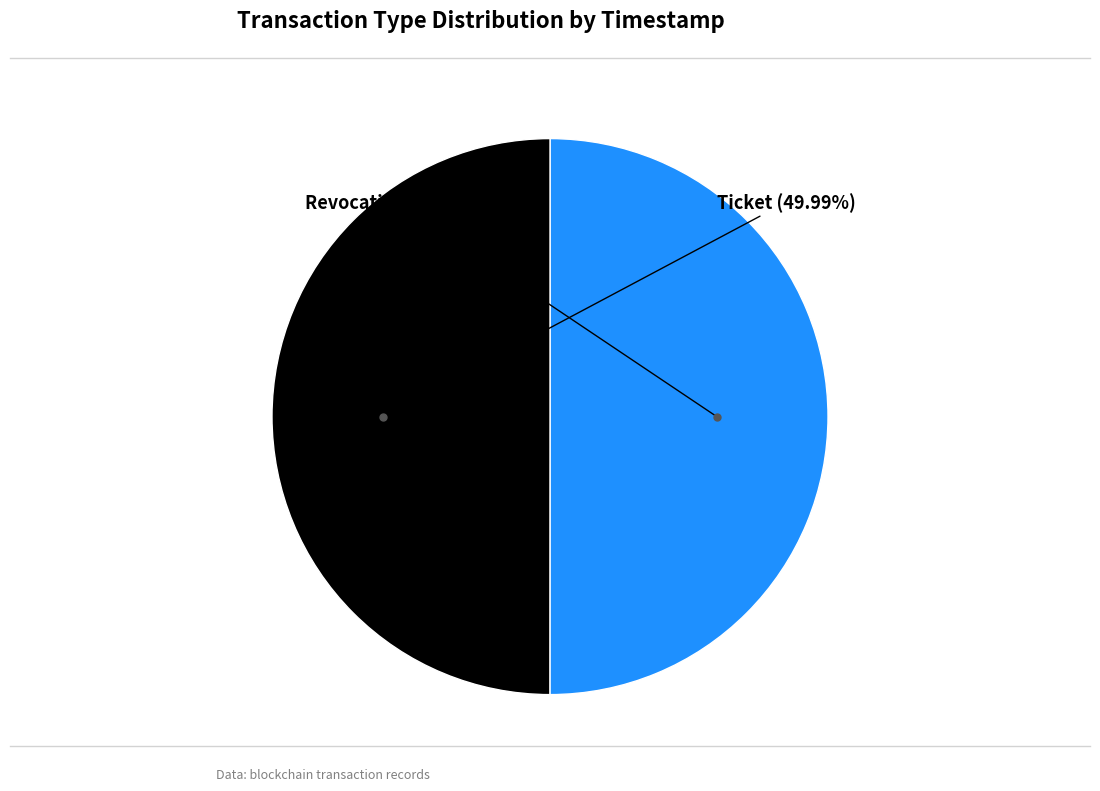

Does any single category account for the majority?

Yes